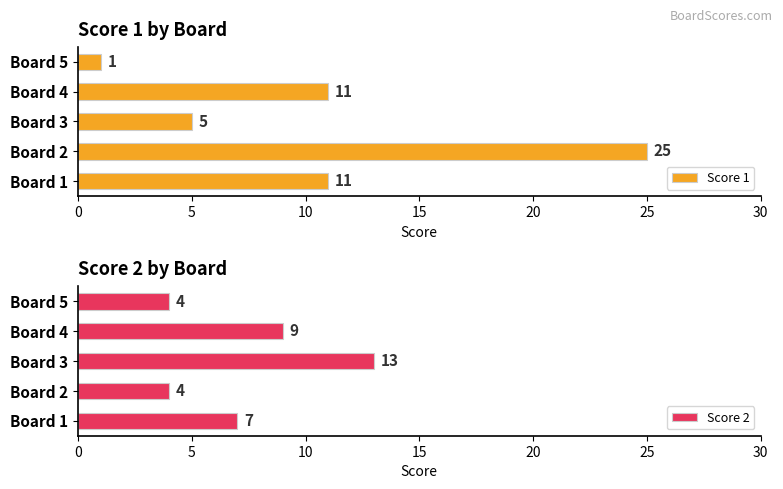

How many bars are there in each group?

2